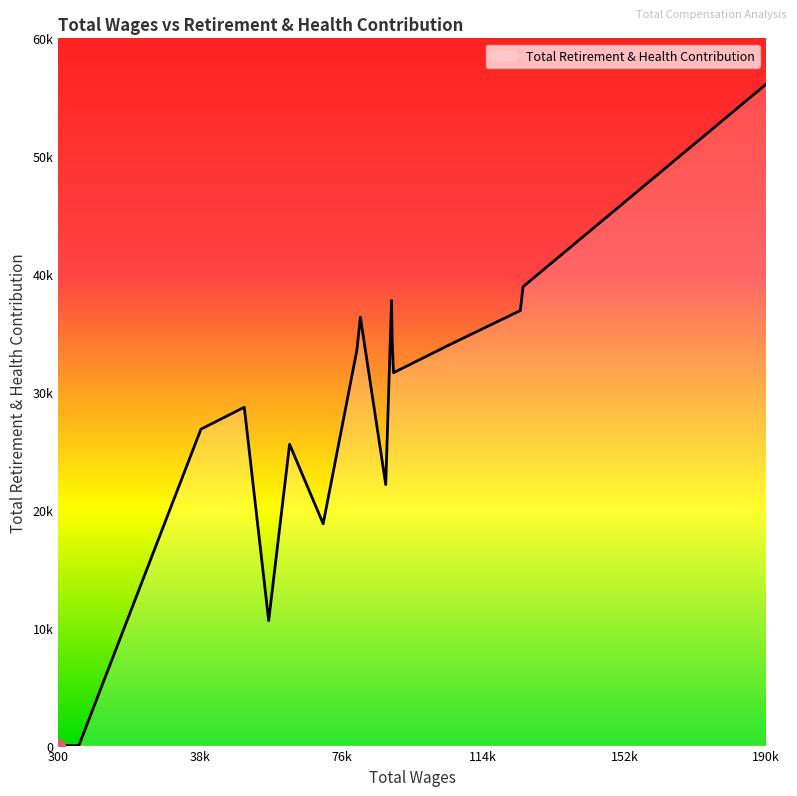

Does the chart display data point markers on the line(s)?

No